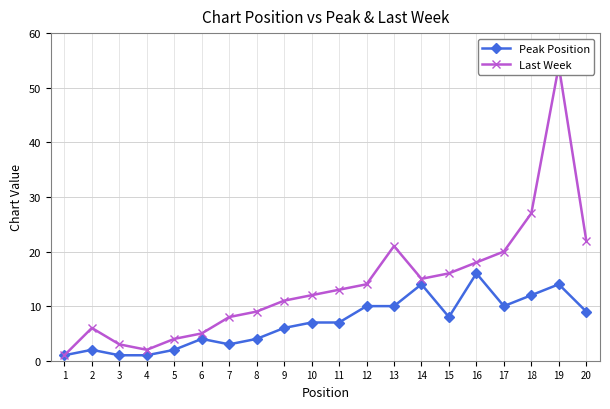

What is the sum of the Last Week values at 9 and 4?

13